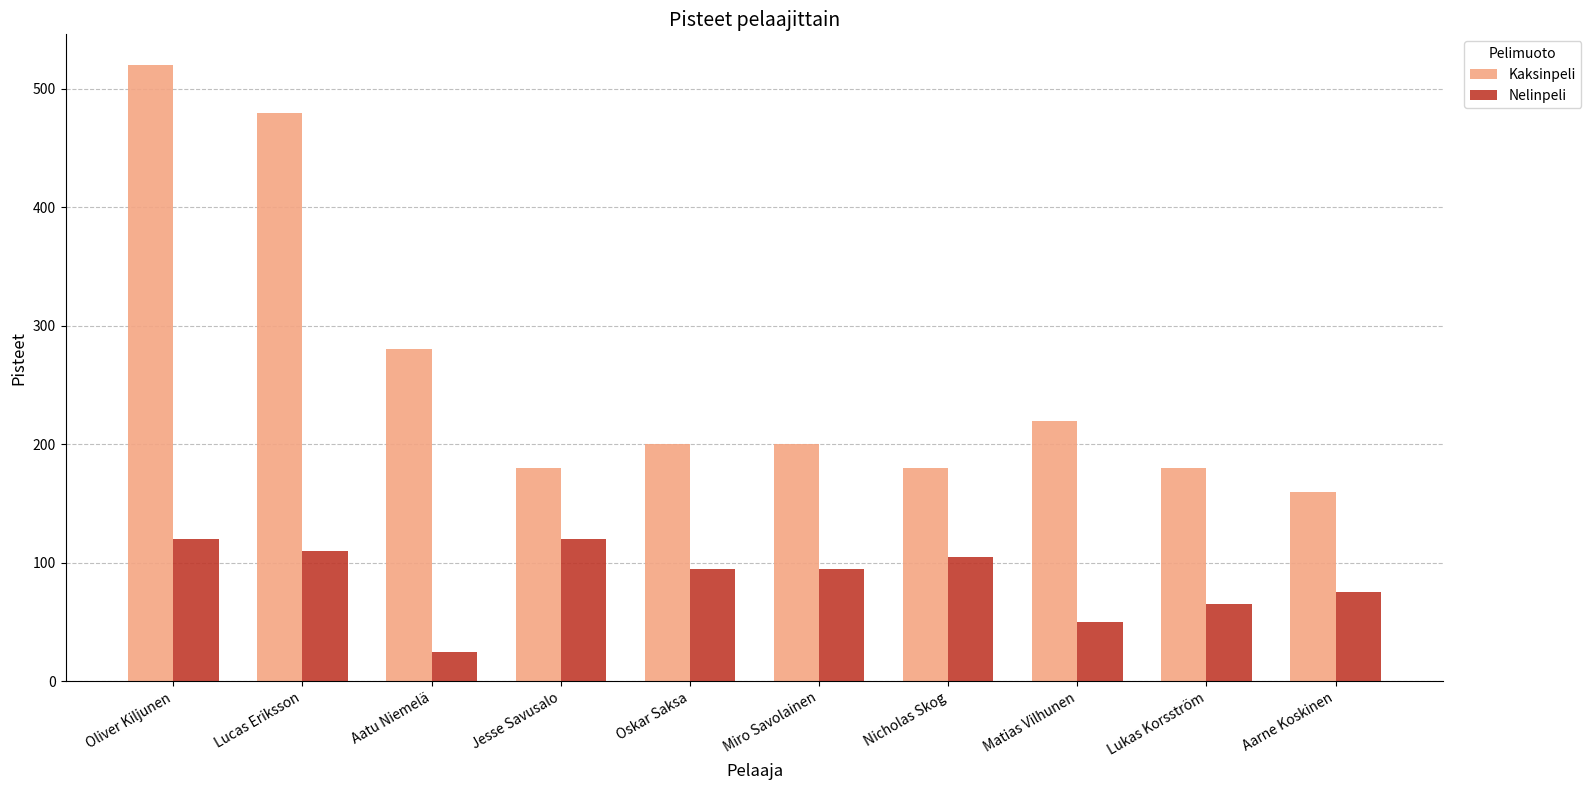

What are all the series names shown in the legend?

Kaksinpeli, Nelinpeli